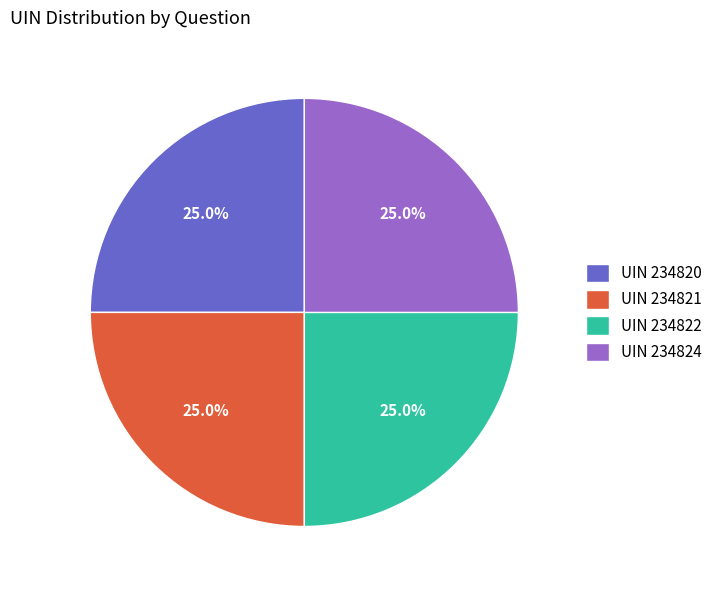

To the nearest percent, what is the average slice percentage?

25%